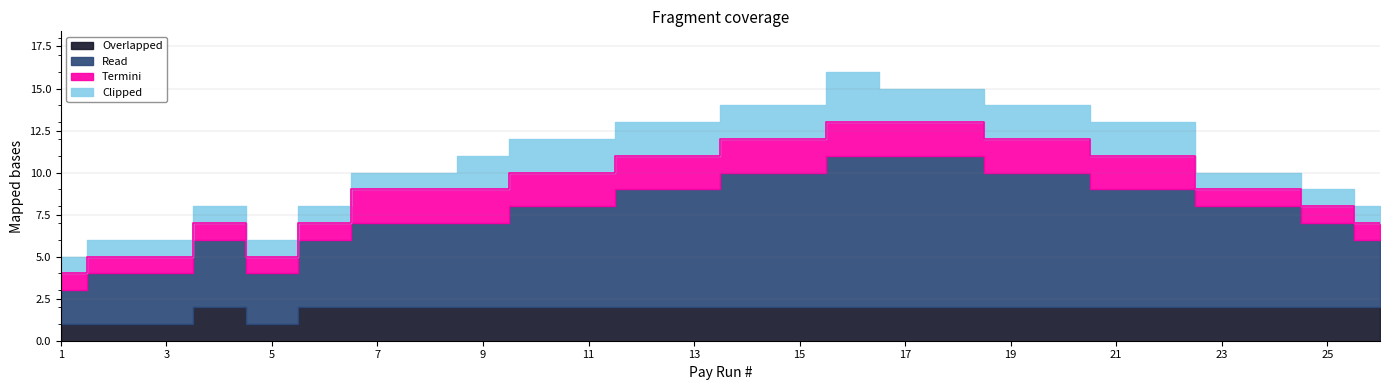

Reading left to right, what are all the values shown in this chart?

Overlapped: 1	1	1	2	1	2	2	2	2	2	2	2	2	2	2	2	2	2	2	2	2	2	2	2	2	2
Read: 2	3	3	4	3	4	5	5	5	6	6	7	7	8	8	9	9	9	8	8	7	7	6	6	5	4
Termini: 1	1	1	1	1	1	2	2	2	2	2	2	2	2	2	2	2	2	2	2	2	2	1	1	1	1
Clipped: 1	1	1	1	1	1	1	1	2	2	2	2	2	2	2	3	2	2	2	2	2	2	1	1	1	1